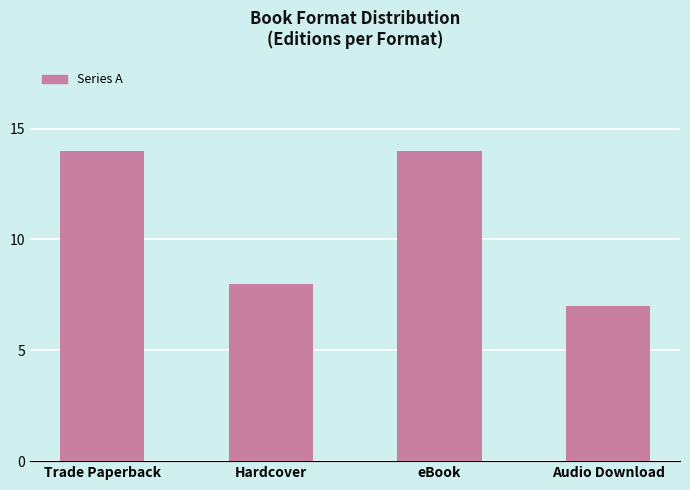

At which category does the chart reach its minimum across all series?

Audio Download